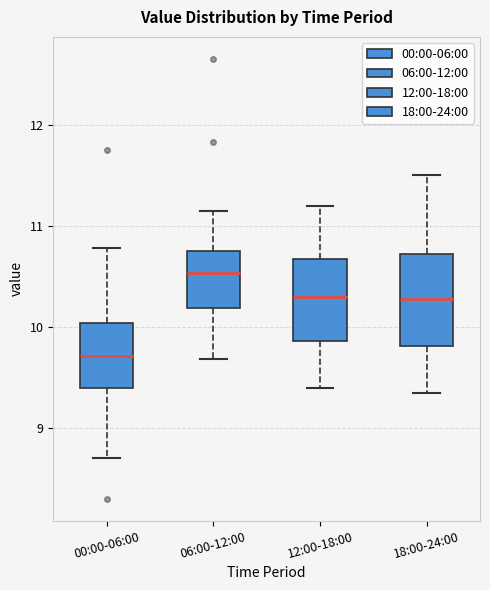

Reading left to right, transcribe this box plot: for each box, give where its median line is, the range the box spans, and where its two whiskers end, as read against the y-axis. The values are not printed on the chart, so give them approximately, as read against the axis.

00:00-06:00: median 9.7, box 9.4 to 10.0, whiskers 8.7 to 10.8
06:00-12:00: median 10.5, box 10.2 to 10.8, whiskers 9.7 to 11.2
12:00-18:00: median 10.3, box 9.9 to 10.7, whiskers 9.4 to 11.2
18:00-24:00: median 10.3, box 9.8 to 10.7, whiskers 9.4 to 11.5